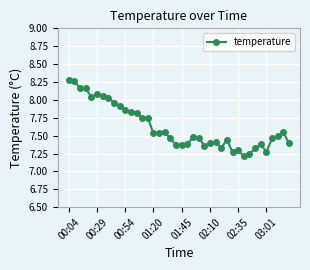

What is the average value?

7.6